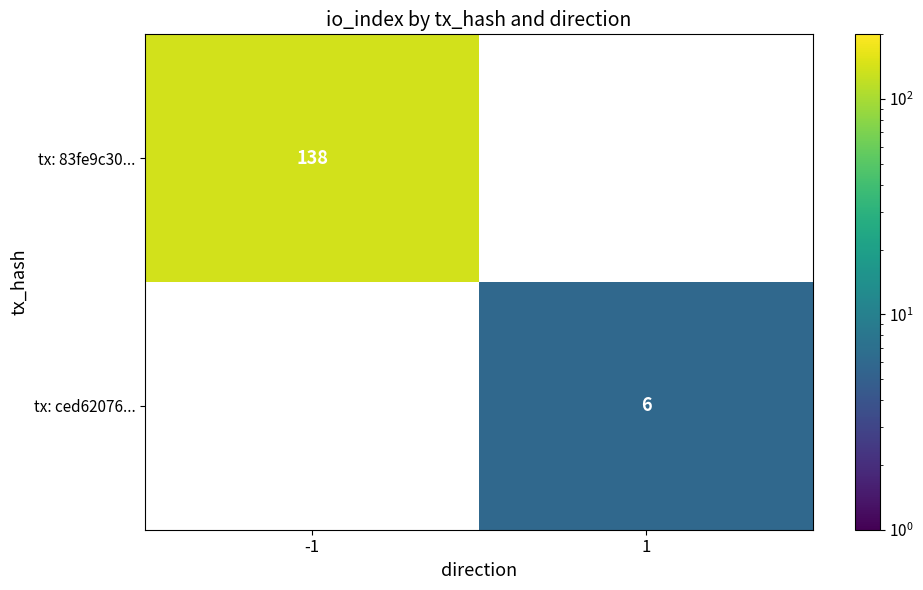

True or false: tx: 83fe9c30... has a value of 138 at -1.

True